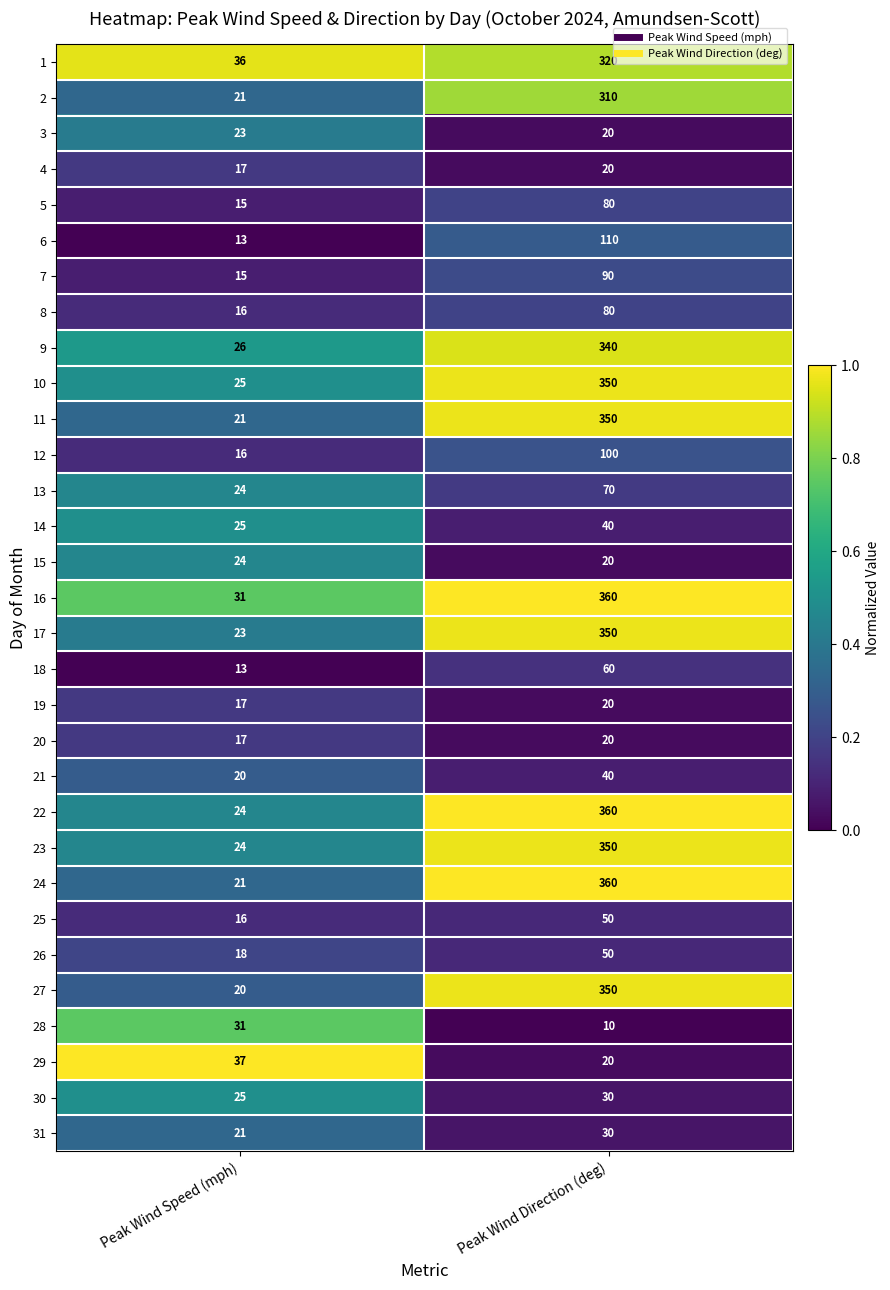

True or false: 26 has a value of 27 at Peak Wind Direction (deg).

False